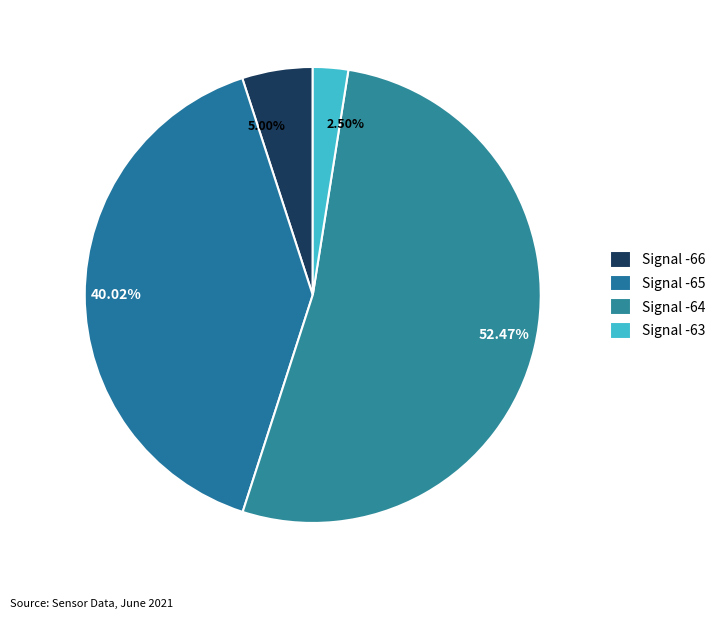

Count the number of slices in the pie.

4